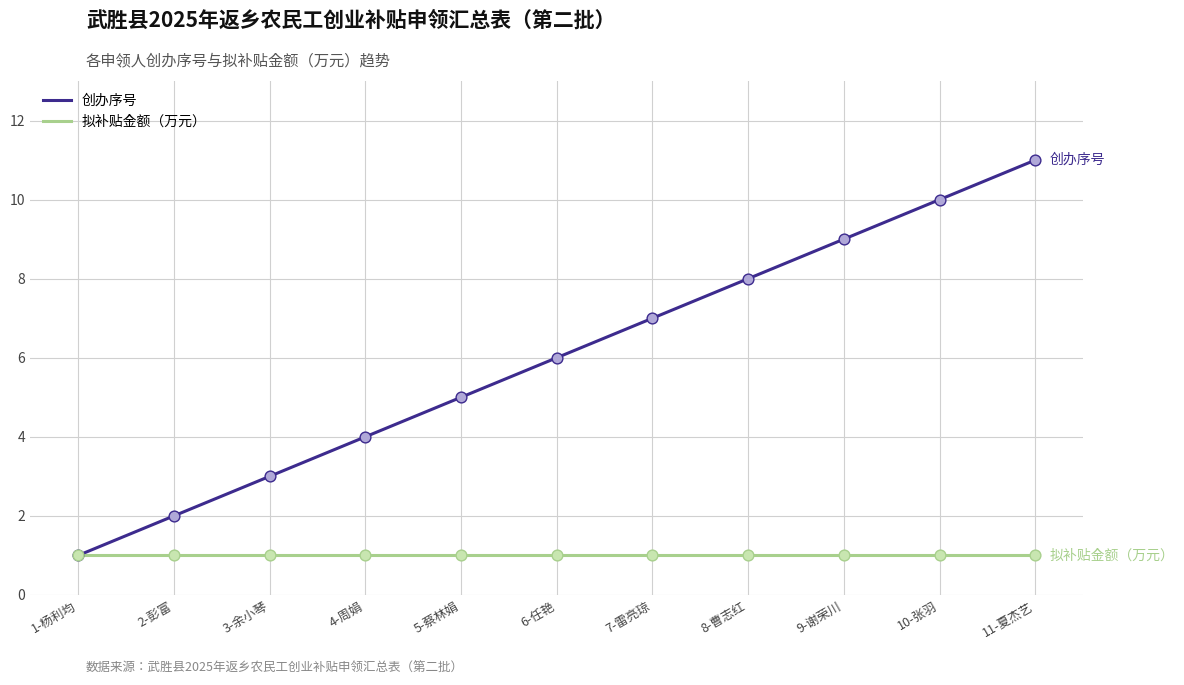

Which series has the largest total across all categories?

创办序号